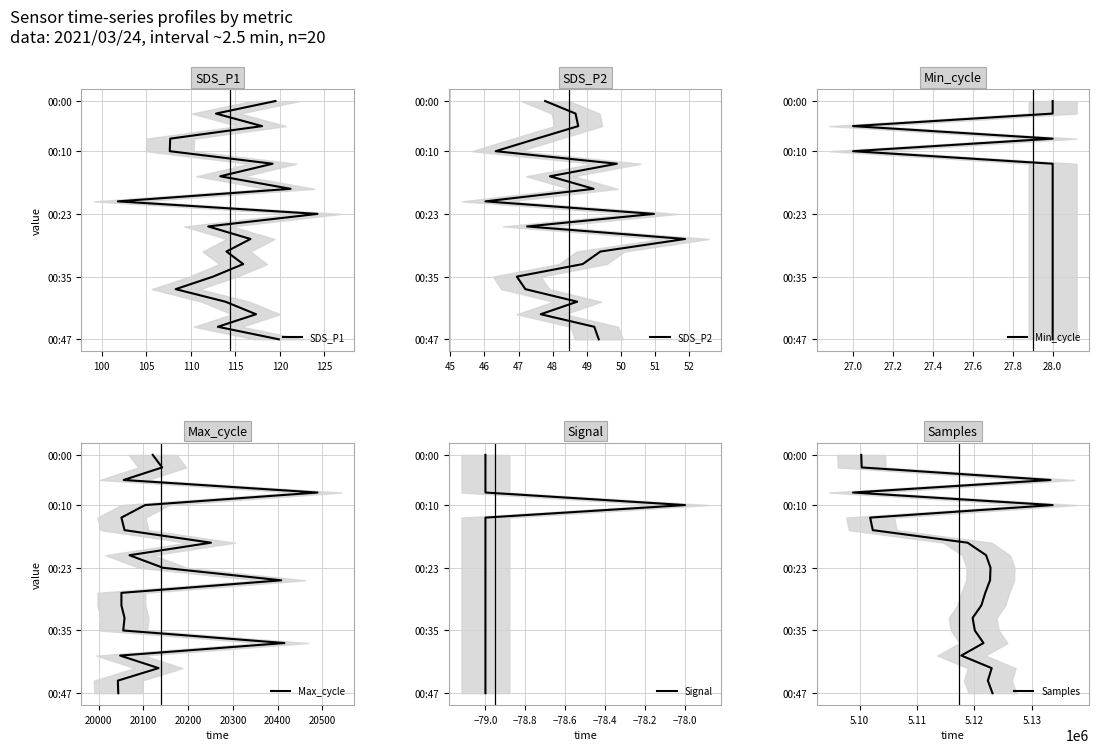

True or false: Samples and Min_cycle cross at least once.

False